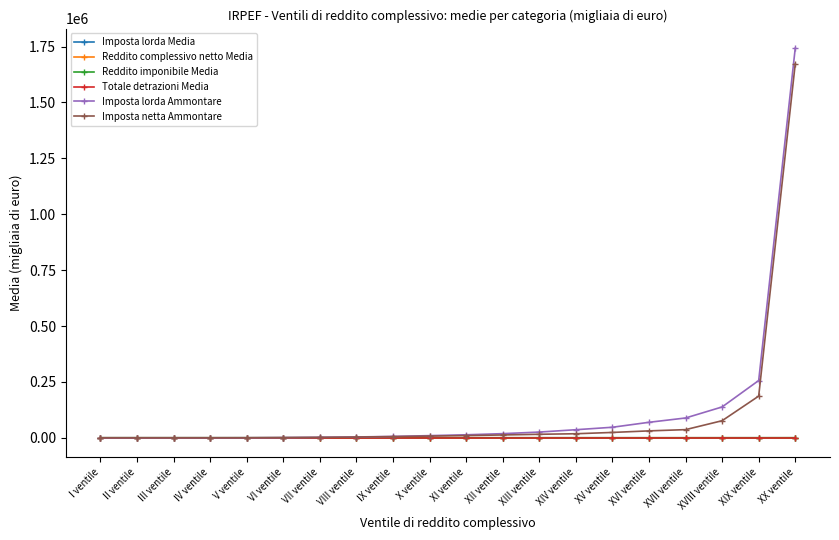

At which category does the chart reach its peak across all series?

XX ventile